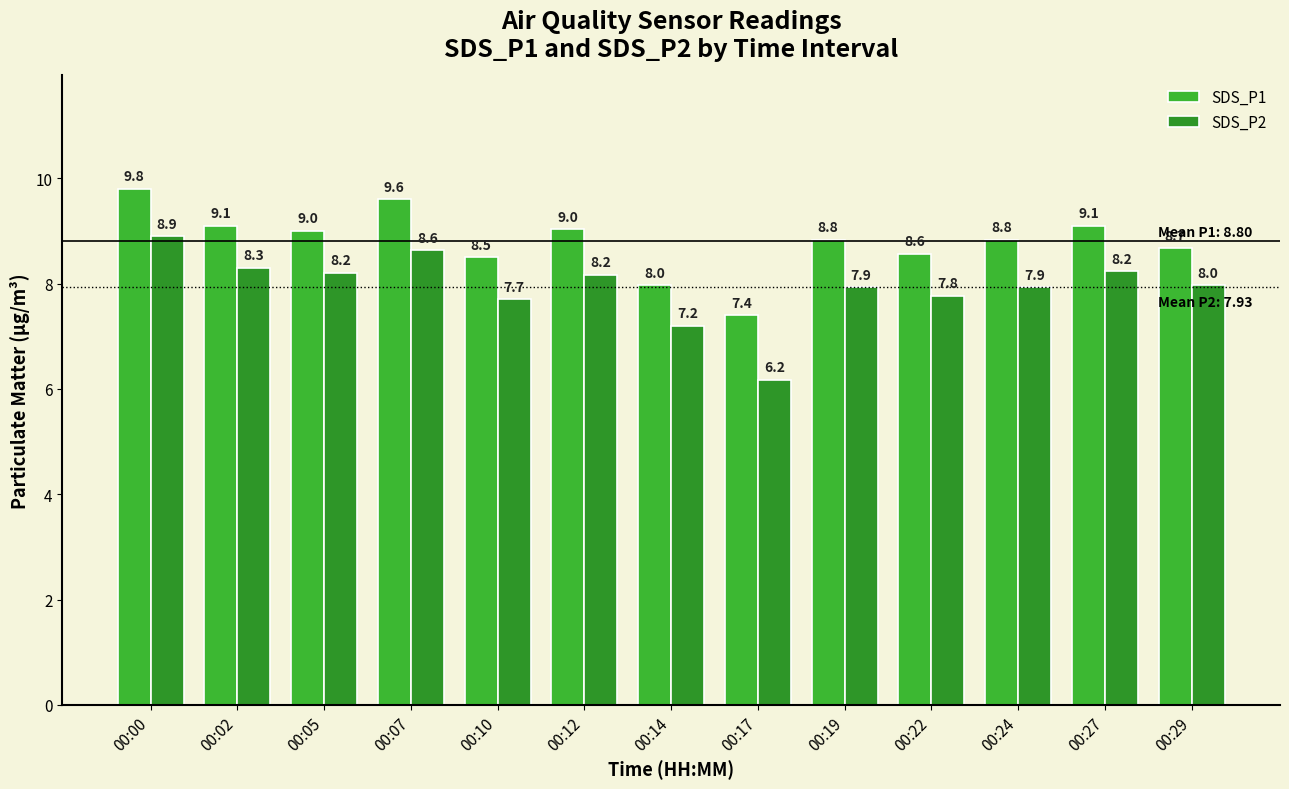

Rank the series by their maximum value, from lowest to highest.

SDS_P2, SDS_P1